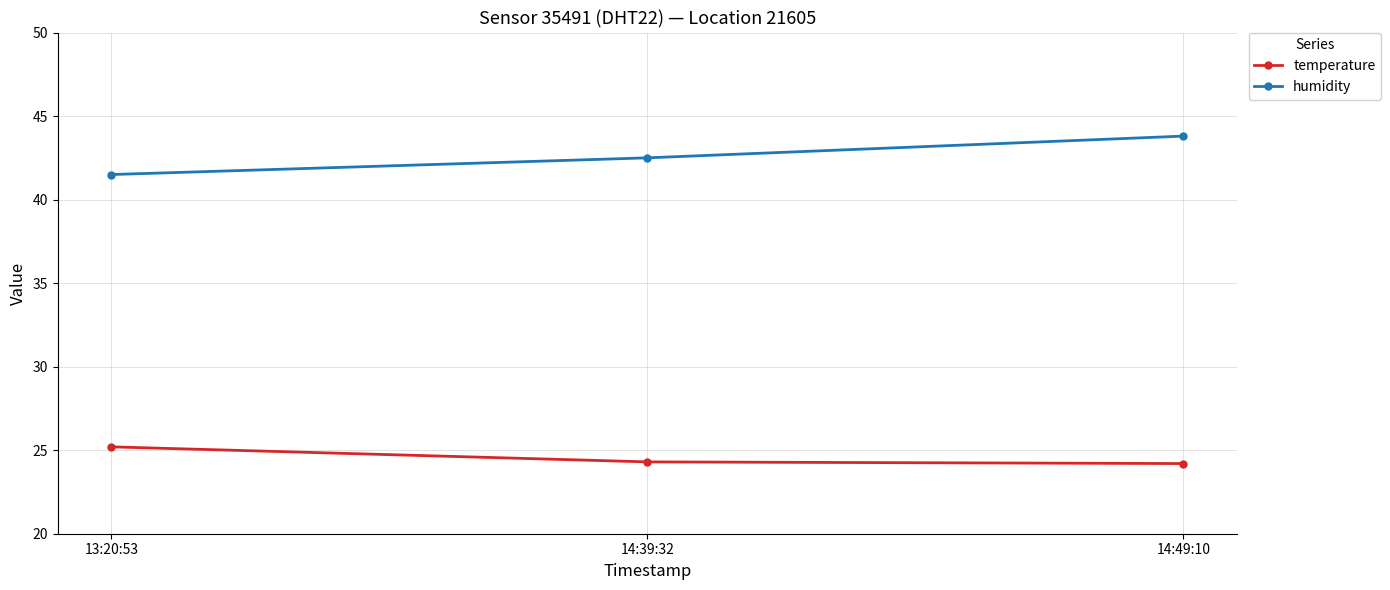

What is the total value across all series at 14:39:32?

66.8